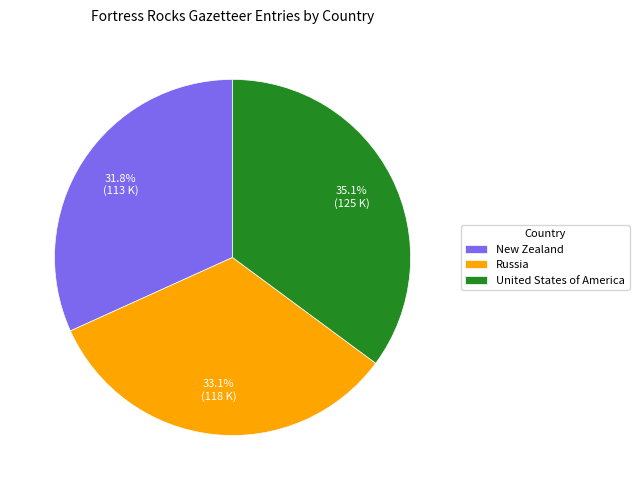

Count the number of slices in the pie.

3